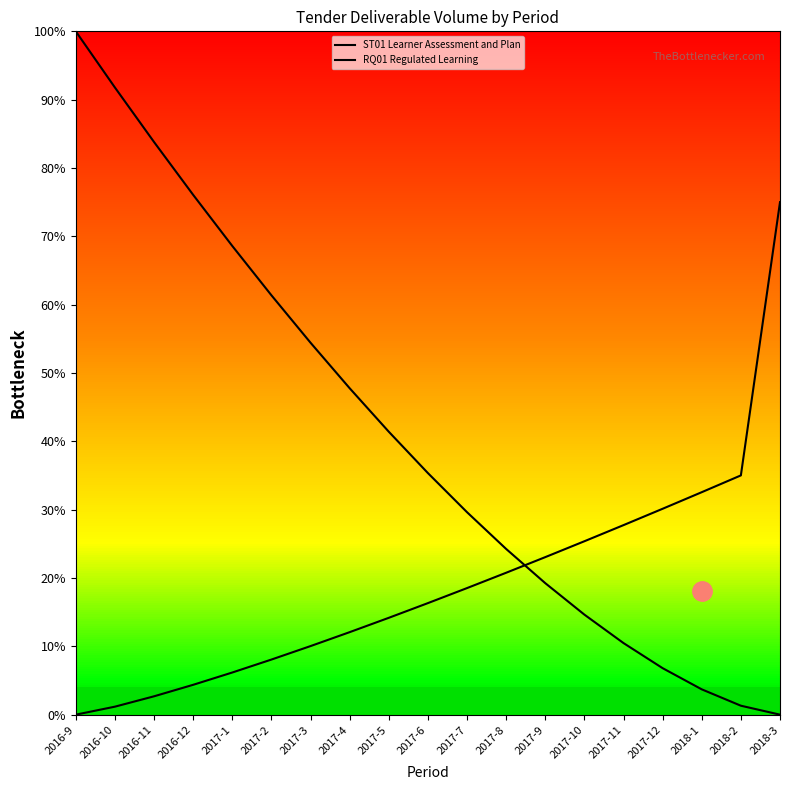

Read the RQ01 Regulated Learning value at 2017-6.

16.3